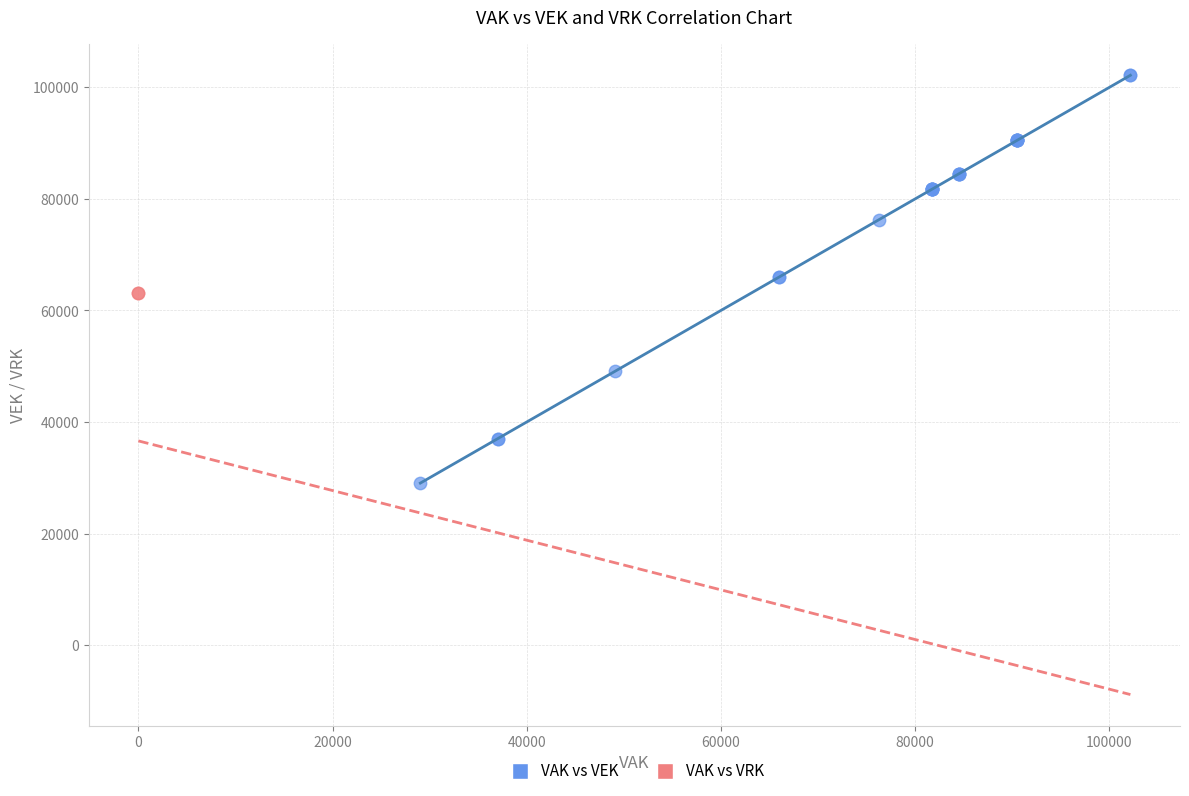

What are all the series names shown in the legend?

VAK vs VEK, VAK vs VRK